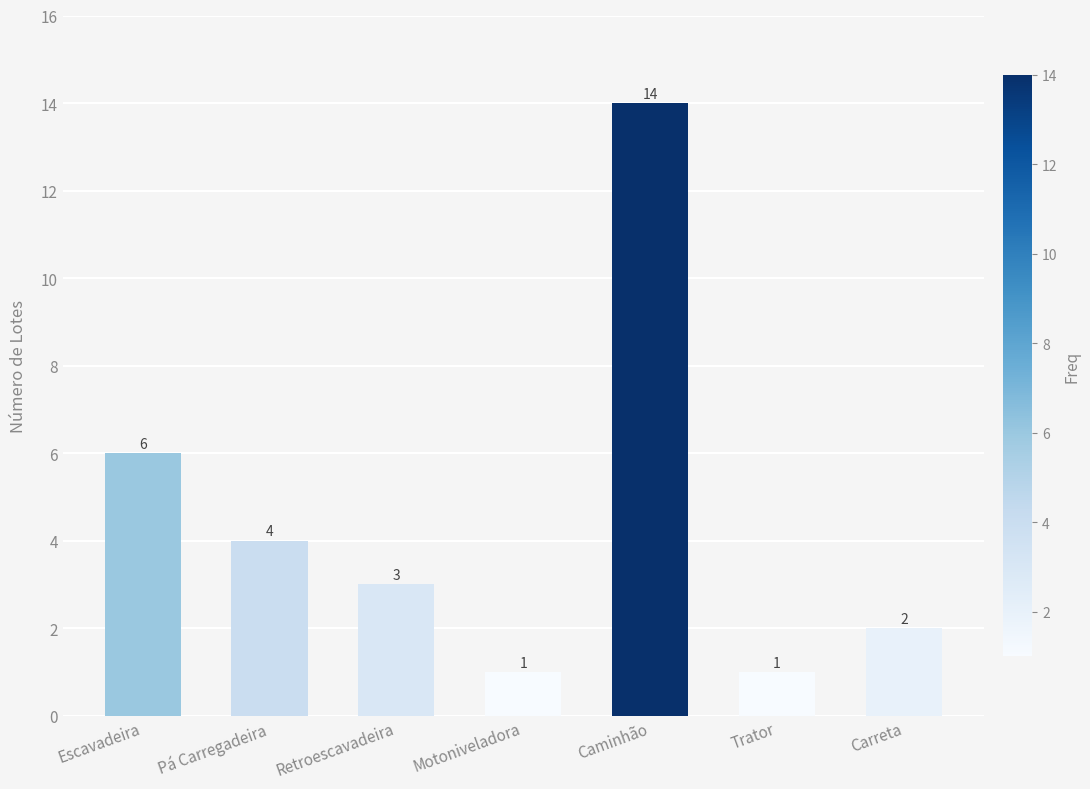

Is it true that the value at Pá Carregadeira is 1?

False